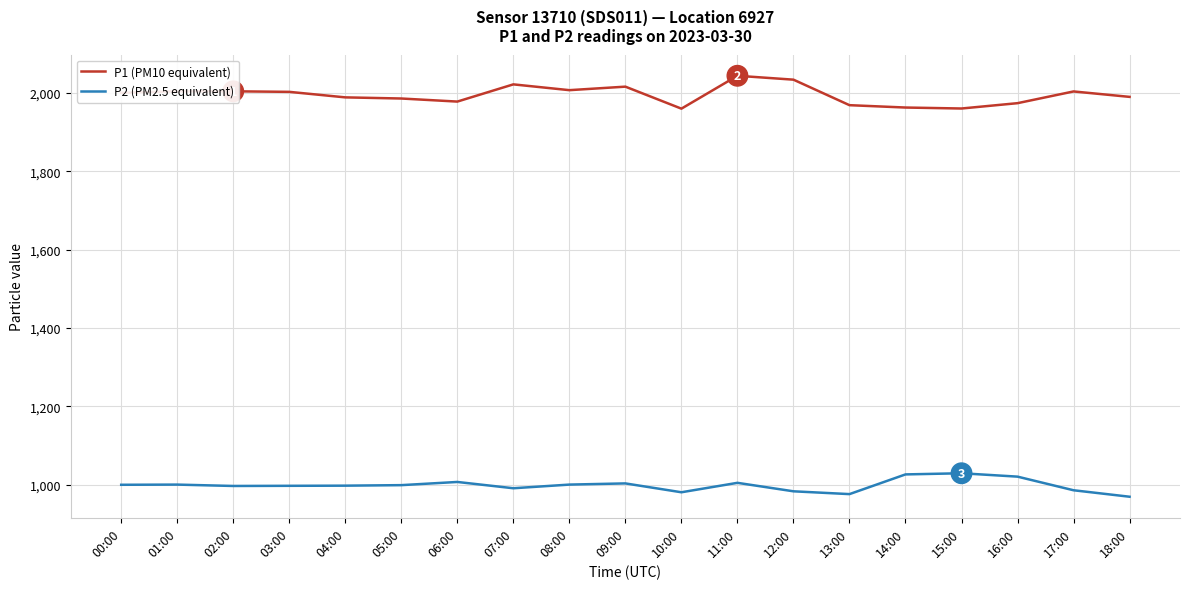

What is the difference between the maximum and minimum values in the P2 (PM2.5 equivalent) series?

59.9